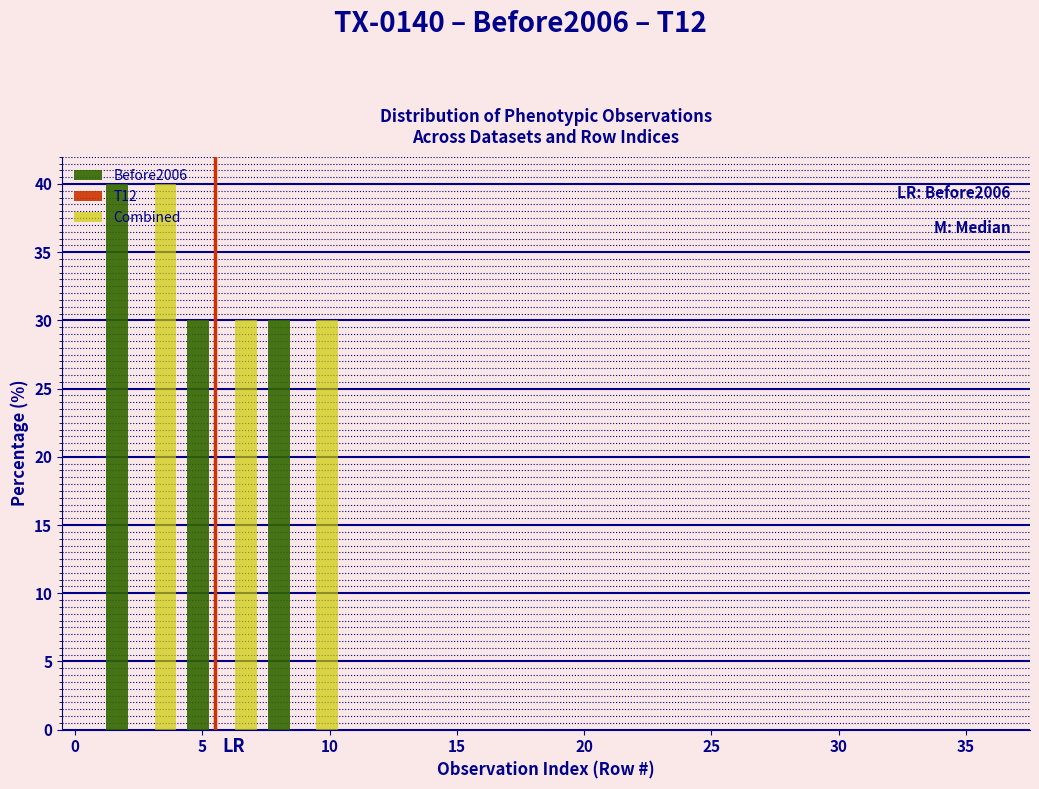

In the Before2006 series, which range on the x-axis has the tallest bar?

1.0 to 4.0